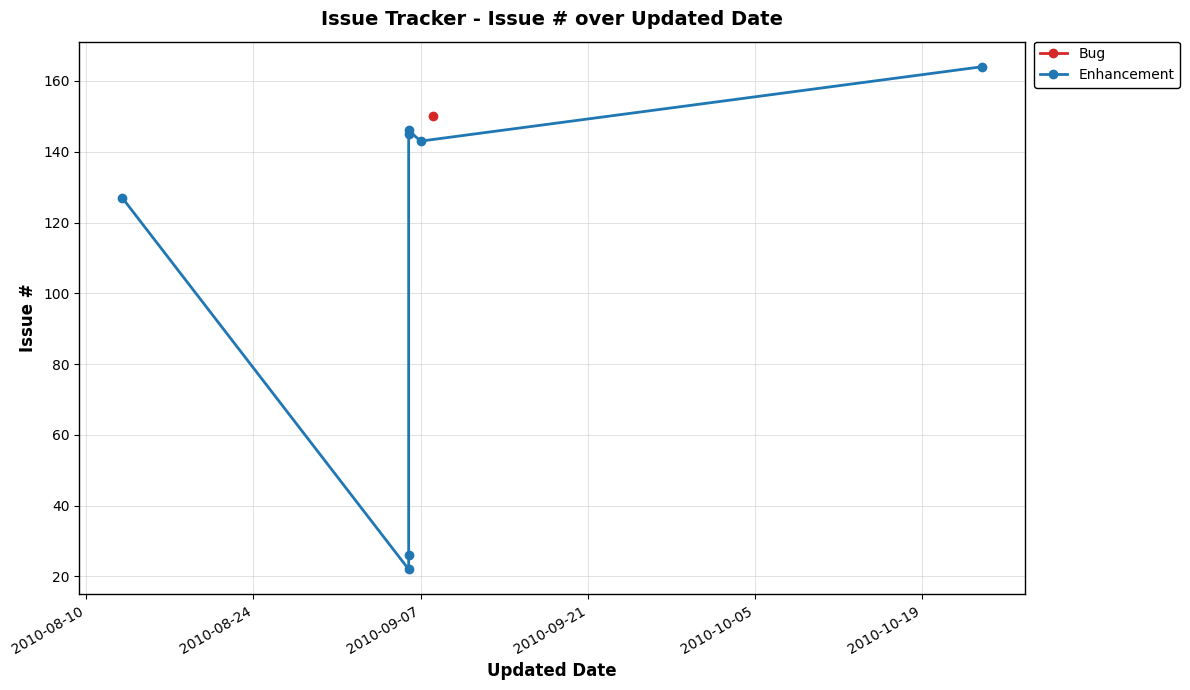

Which has a higher value, 2010-08-24 or 2010-10-05?

2010-10-05